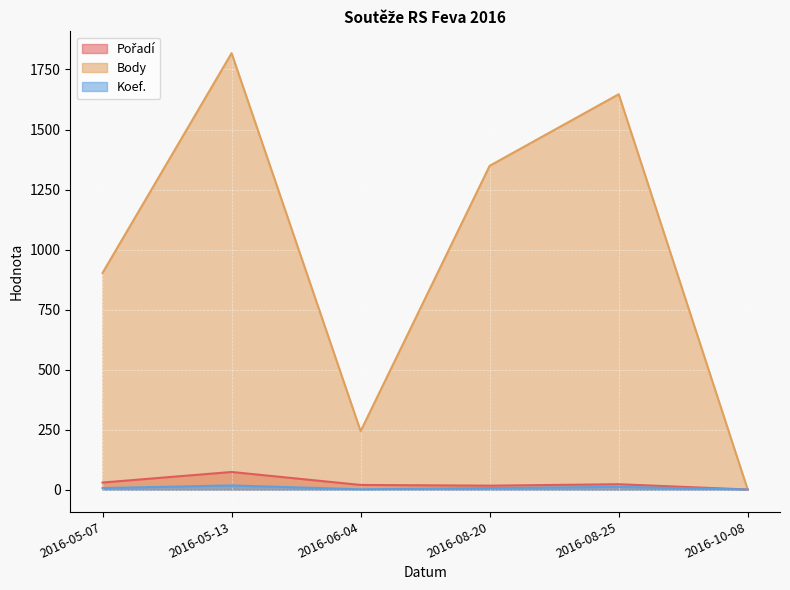

What is the difference between the highest and lowest values at 2016-08-25?

1635